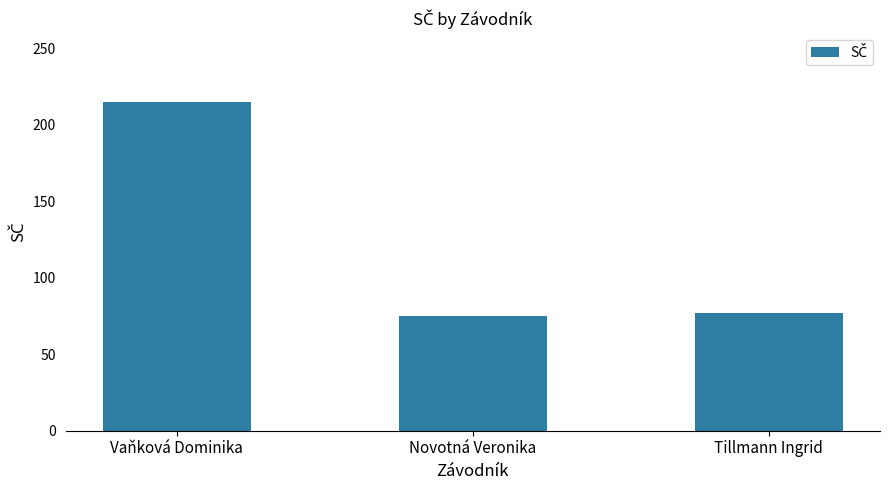

How many values are below 77?

1